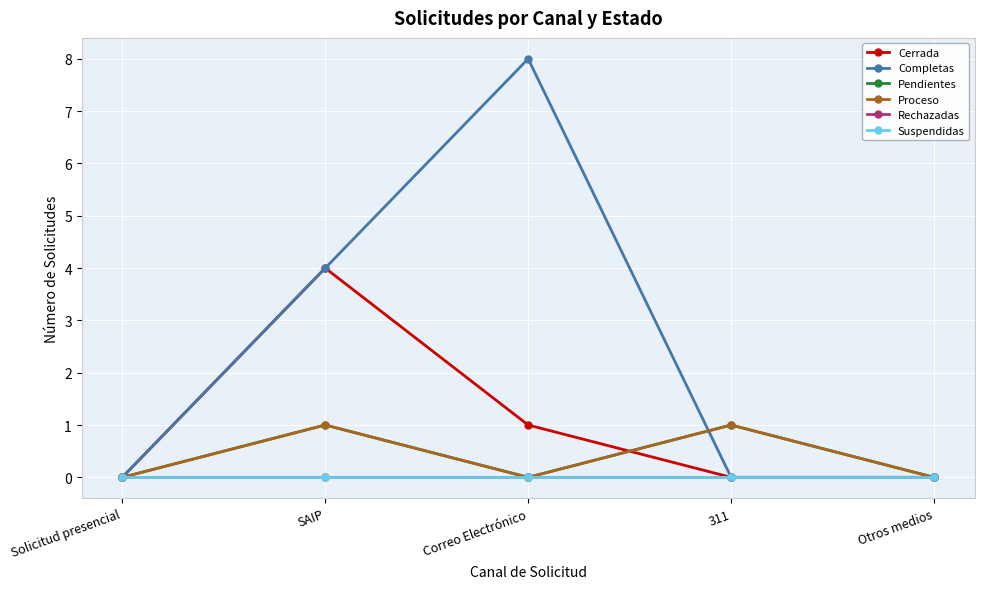

At SAIP, list the series in order from smallest to largest.

Rechazadas, Suspendidas, Pendientes, Proceso, Cerrada, Completas